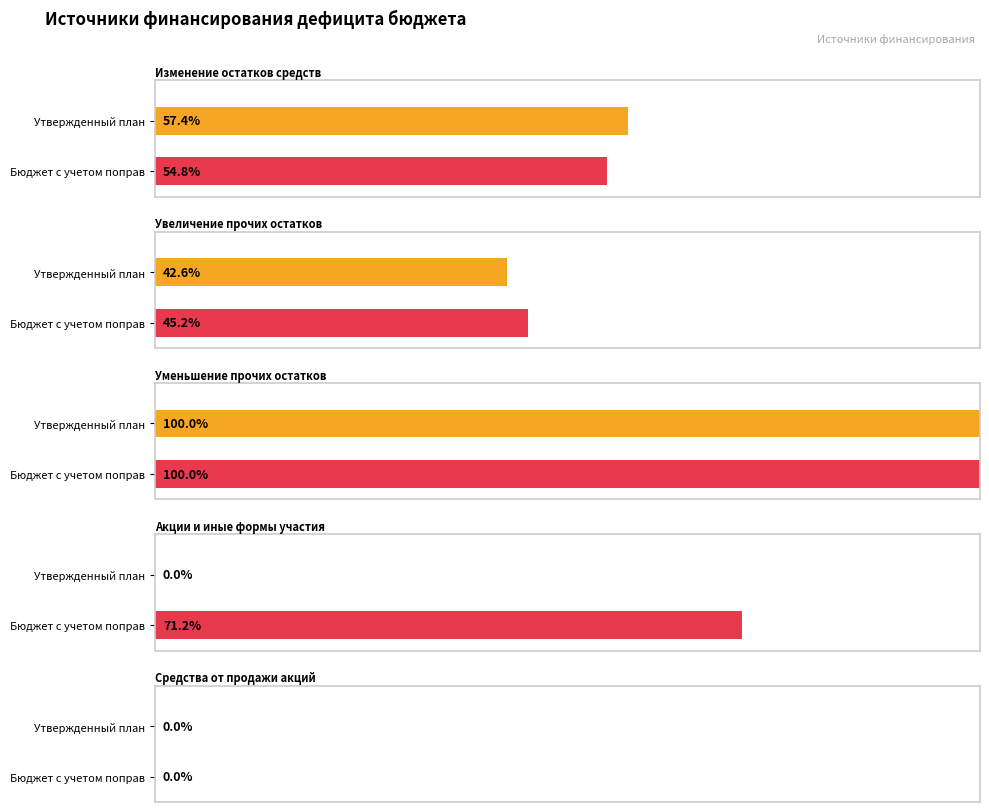

How many categories are shown in the chart?

5